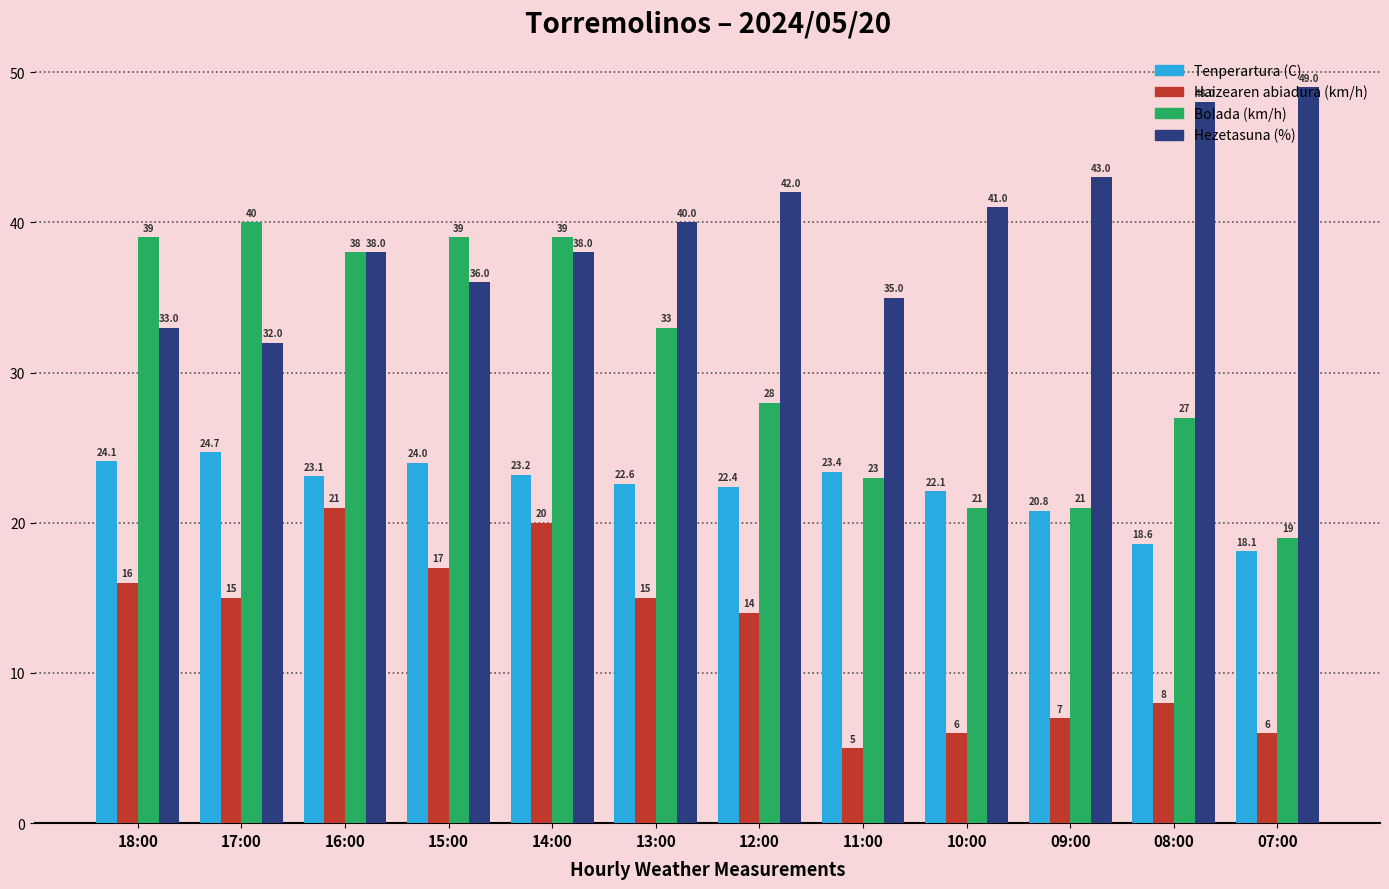

The Bolada (km/h) series shows 37.2 at 09:00. True or false?

False